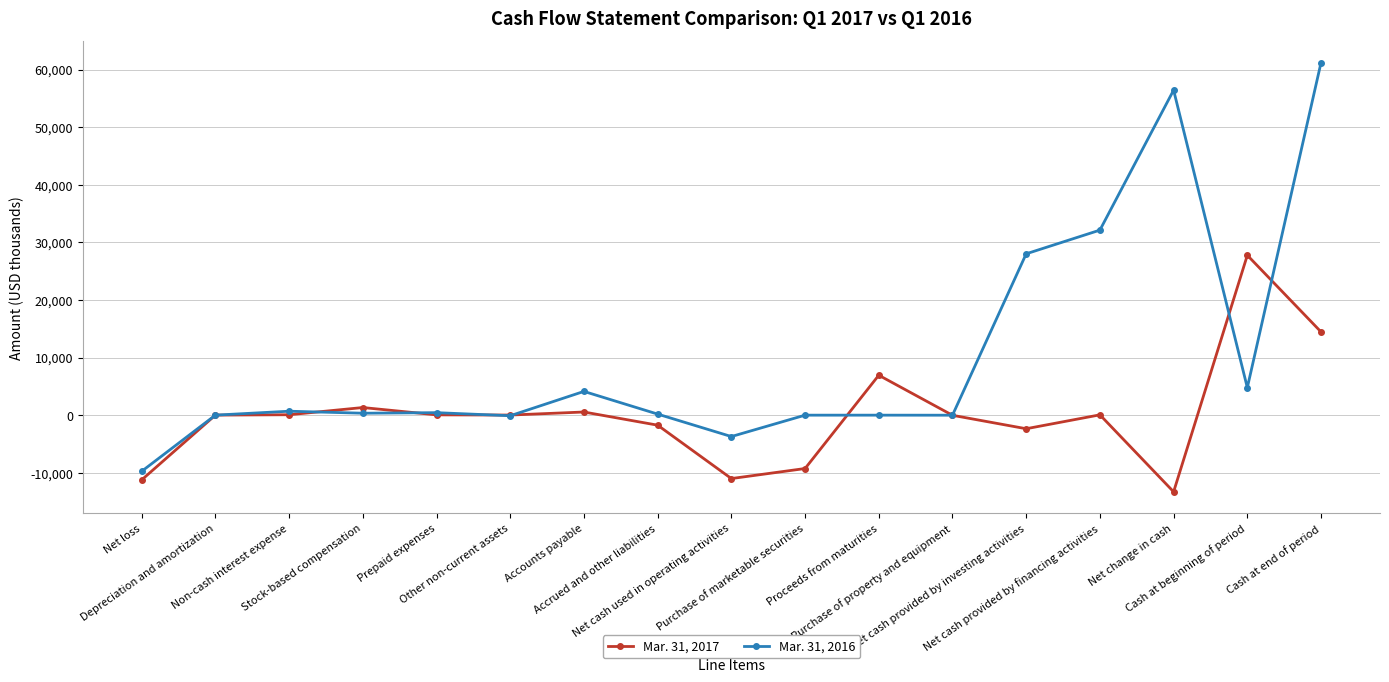

What is the label of the 15th point from the right?

Non-cash interest expense